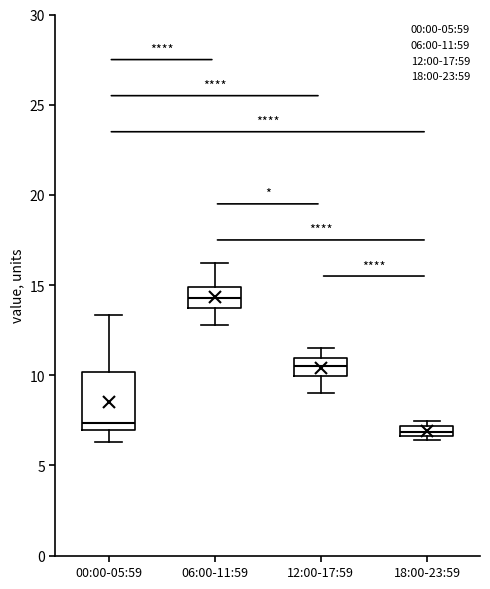

Where is the upper edge of the box for 12:00-17:59 on the y-axis? The values are not printed on the chart, so give them approximately, as read against the axis.

11.0